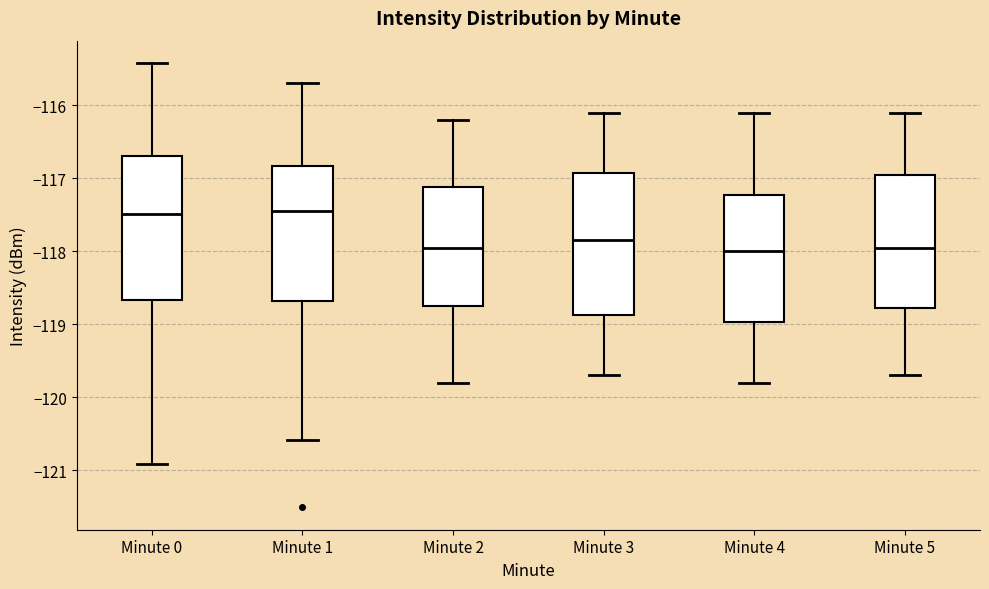

Reading left to right, transcribe this box plot: for each box, give where its median line is, the range the box spans, and where its two whiskers end, as read against the y-axis. The values are not printed on the chart, so give them approximately, as read against the axis.

Minute 0: median -117.5, box -118.7 to -116.7, whiskers -120.9 to -115.4
Minute 1: median -117.4, box -118.7 to -116.8, whiskers -120.6 to -115.7
Minute 2: median -117.9, box -118.7 to -117.1, whiskers -119.8 to -116.2
Minute 3: median -117.8, box -118.9 to -116.9, whiskers -119.7 to -116.1
Minute 4: median -118.0, box -119.0 to -117.2, whiskers -119.8 to -116.1
Minute 5: median -117.9, box -118.8 to -116.9, whiskers -119.7 to -116.1